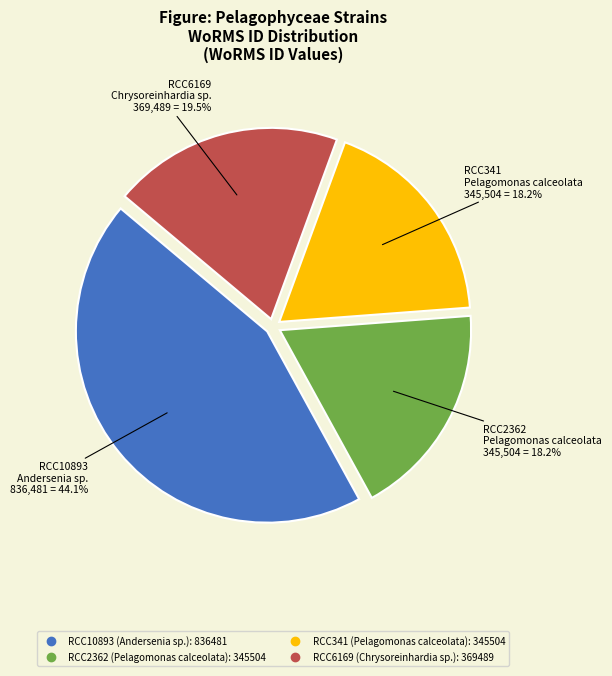

How many segments does this pie chart have?

4